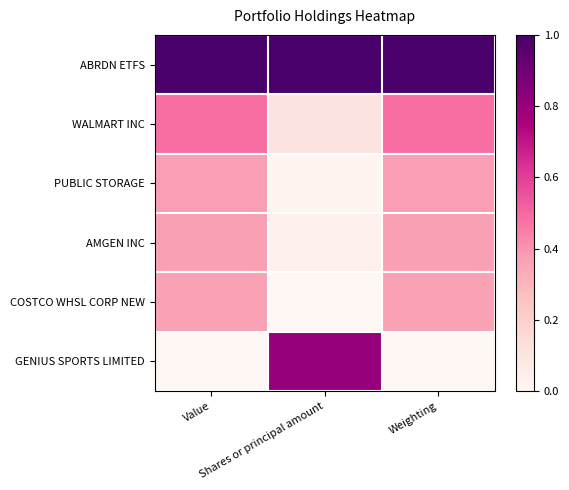

Which label corresponds to the smallest value in the chart?

Shares or principal amount